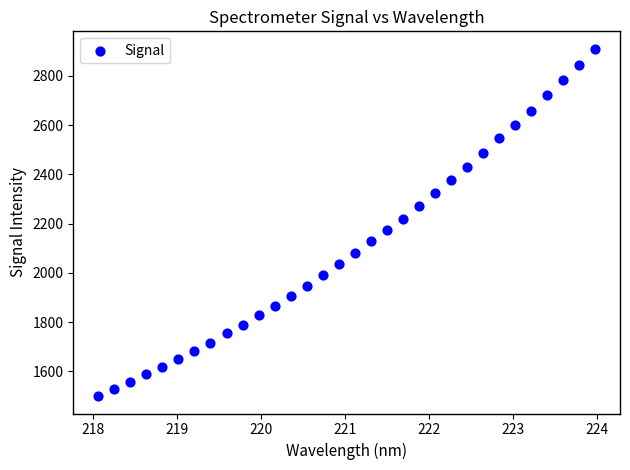

What is the range of X values (max minus min)?

5.9